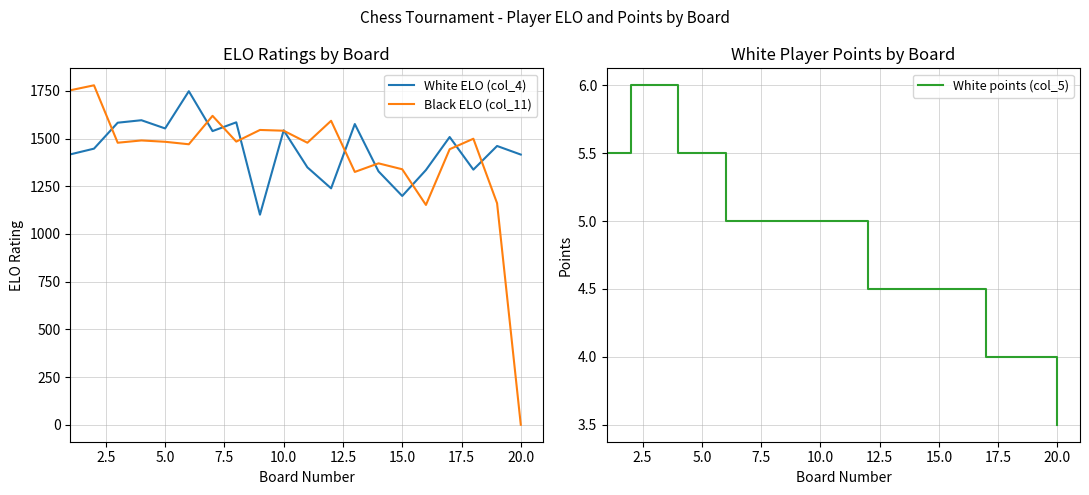

What is the maximum value for White points (col_5)?

6.0